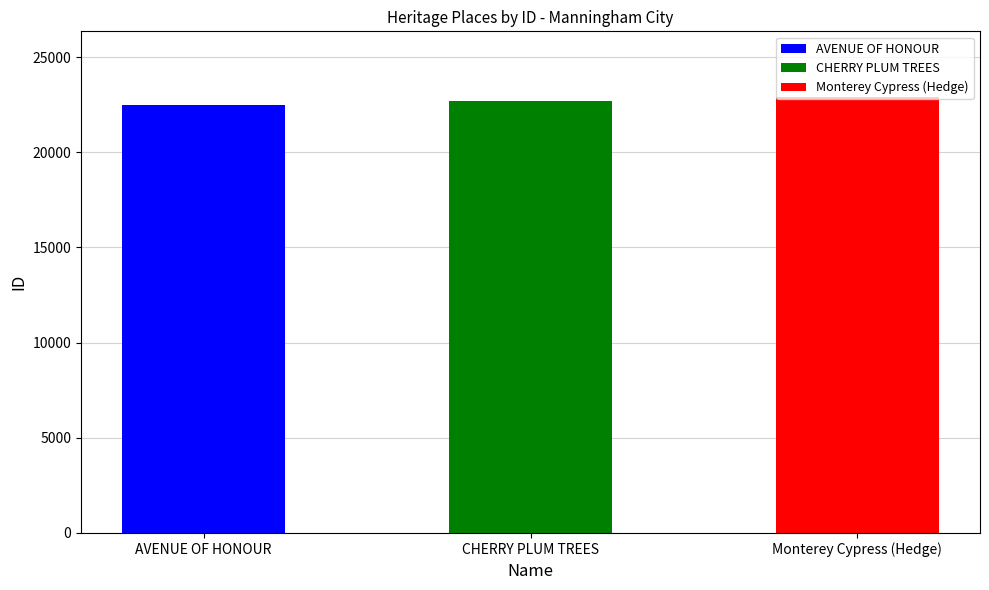

Reading left to right, transcribe all the data shown in this chart.

22470	22691	22919